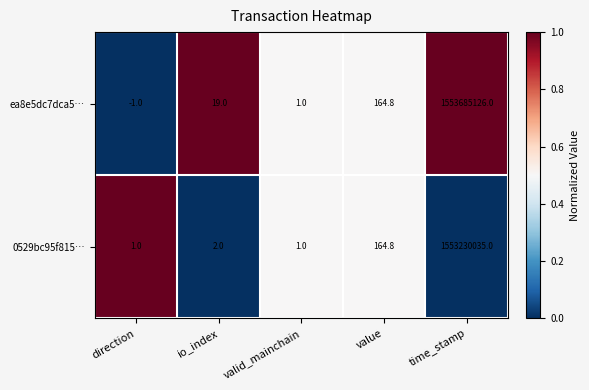

At which category is the sum across all series the highest?

time_stamp